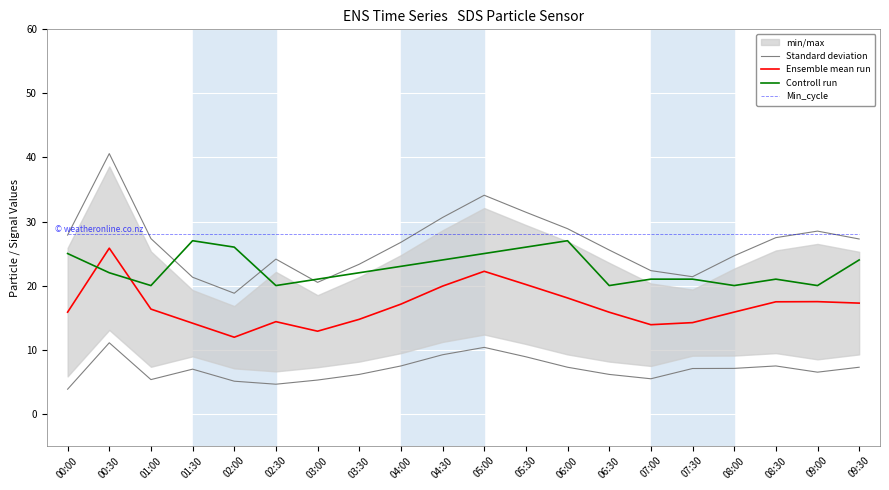

At which category is the sum across all series the highest?

00:30